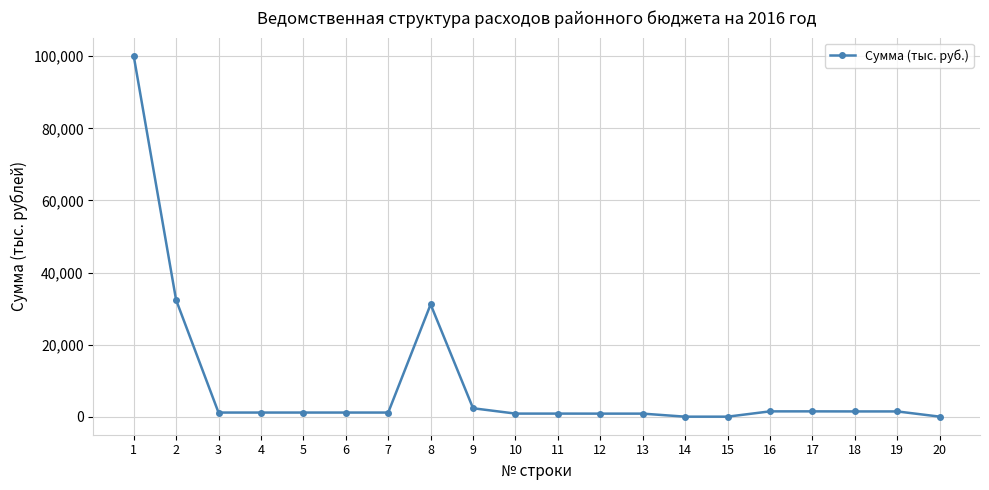

The value at 16 is 1483.6. True or false?

True